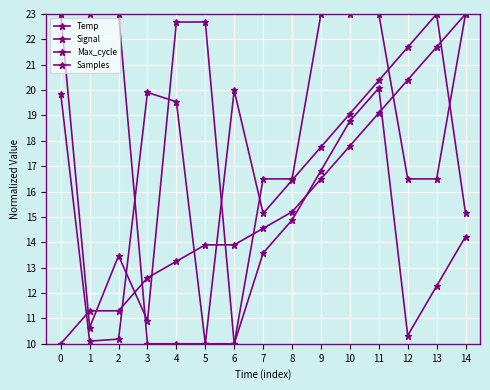

How many interior local peaks does the Max_cycle series have?

3